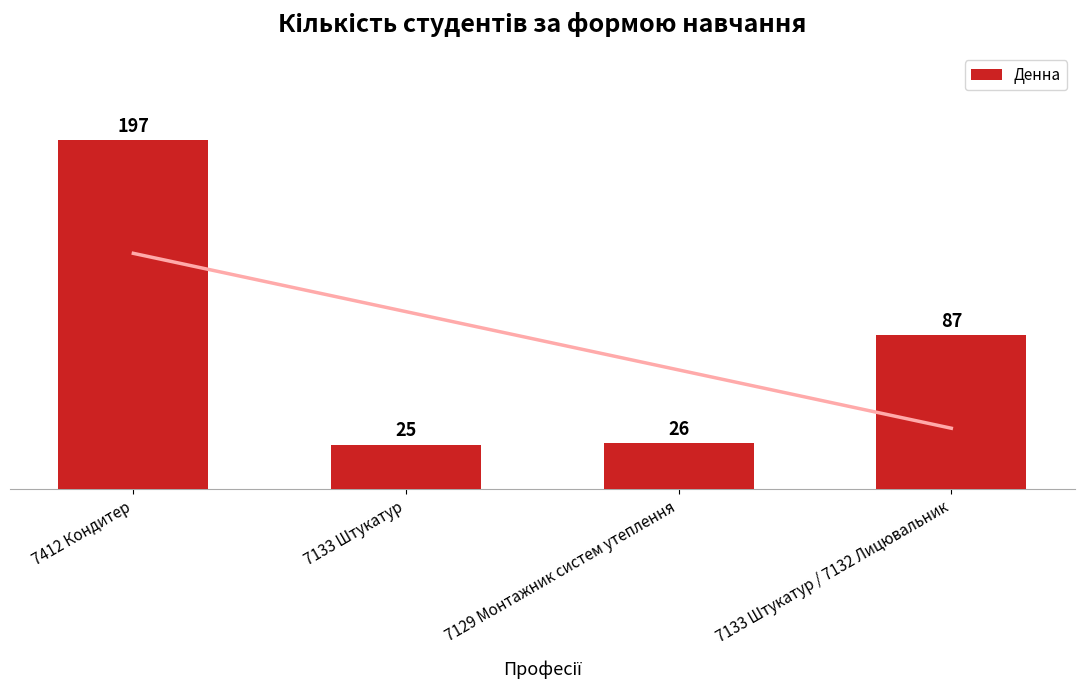

What is the maximum value shown in the chart?

197